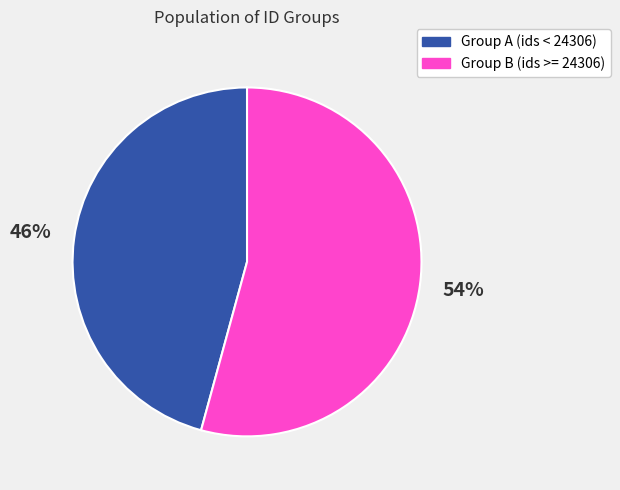

To the nearest percent, what is the average slice percentage?

50%